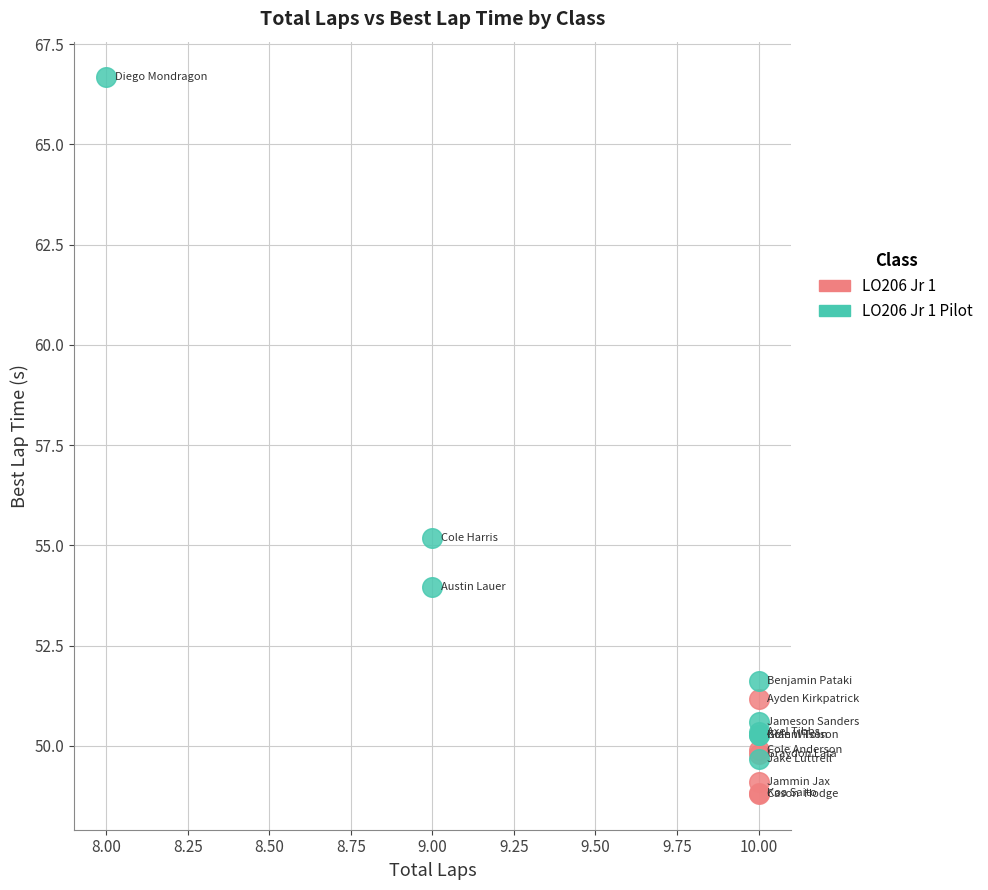

Which series reaches the minimum Y coordinate?

LO206 Jr 1